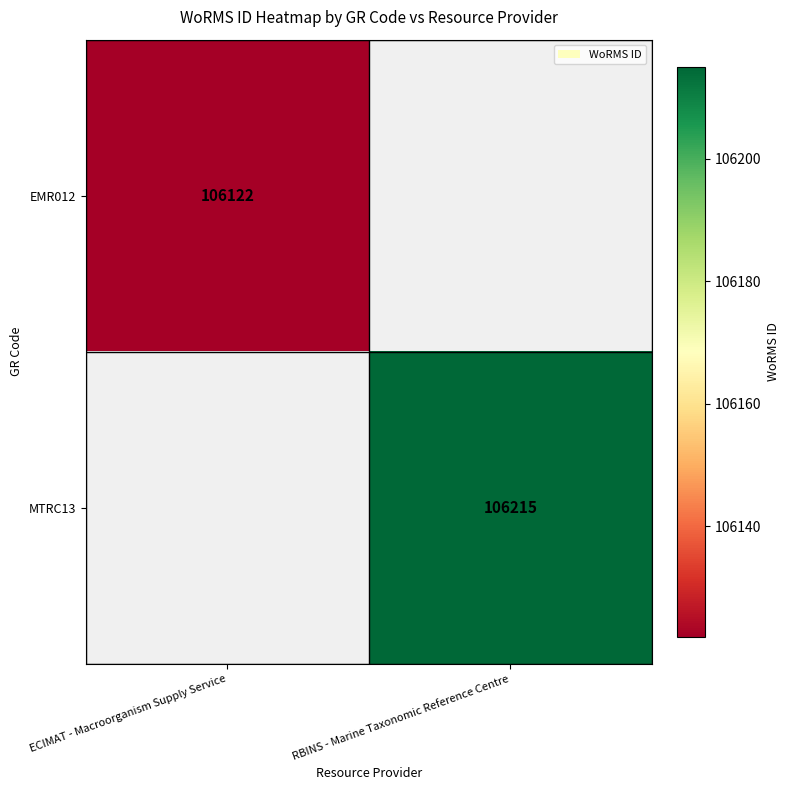

Is the value of MTRC13 at RBINS - Marine Taxonomic Reference Centre greater than the value of EMR012 at ECIMAT - Macroorganism Supply Service?

Yes